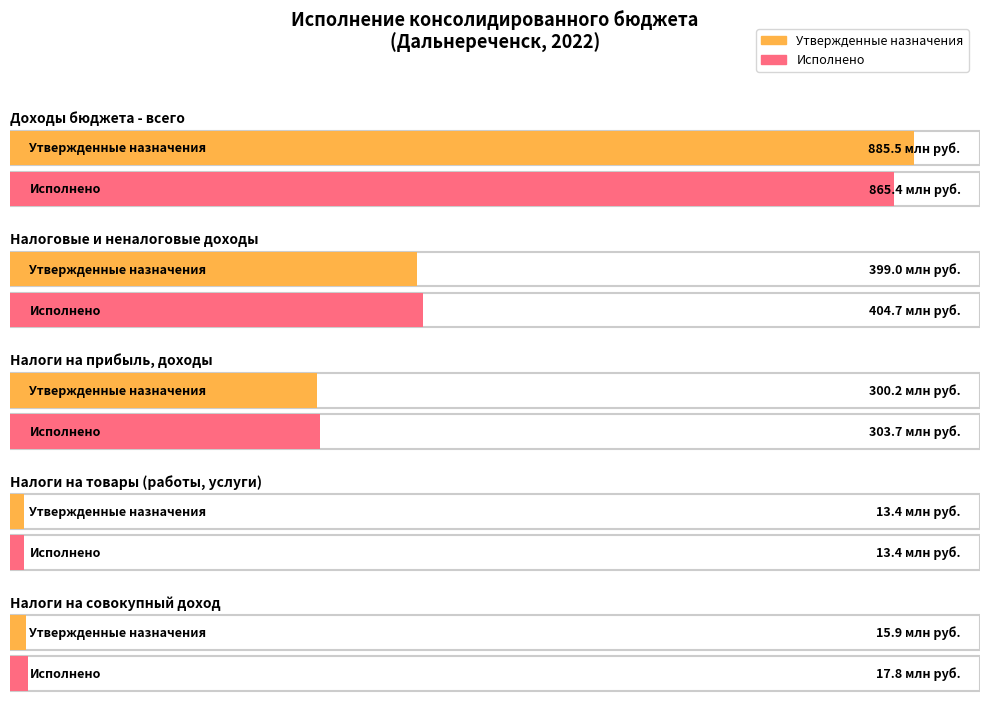

What is the label of the 3rd bar from the right?

НАЛОГИ НА ПРИБЫЛЬ, ДОХОДЫ